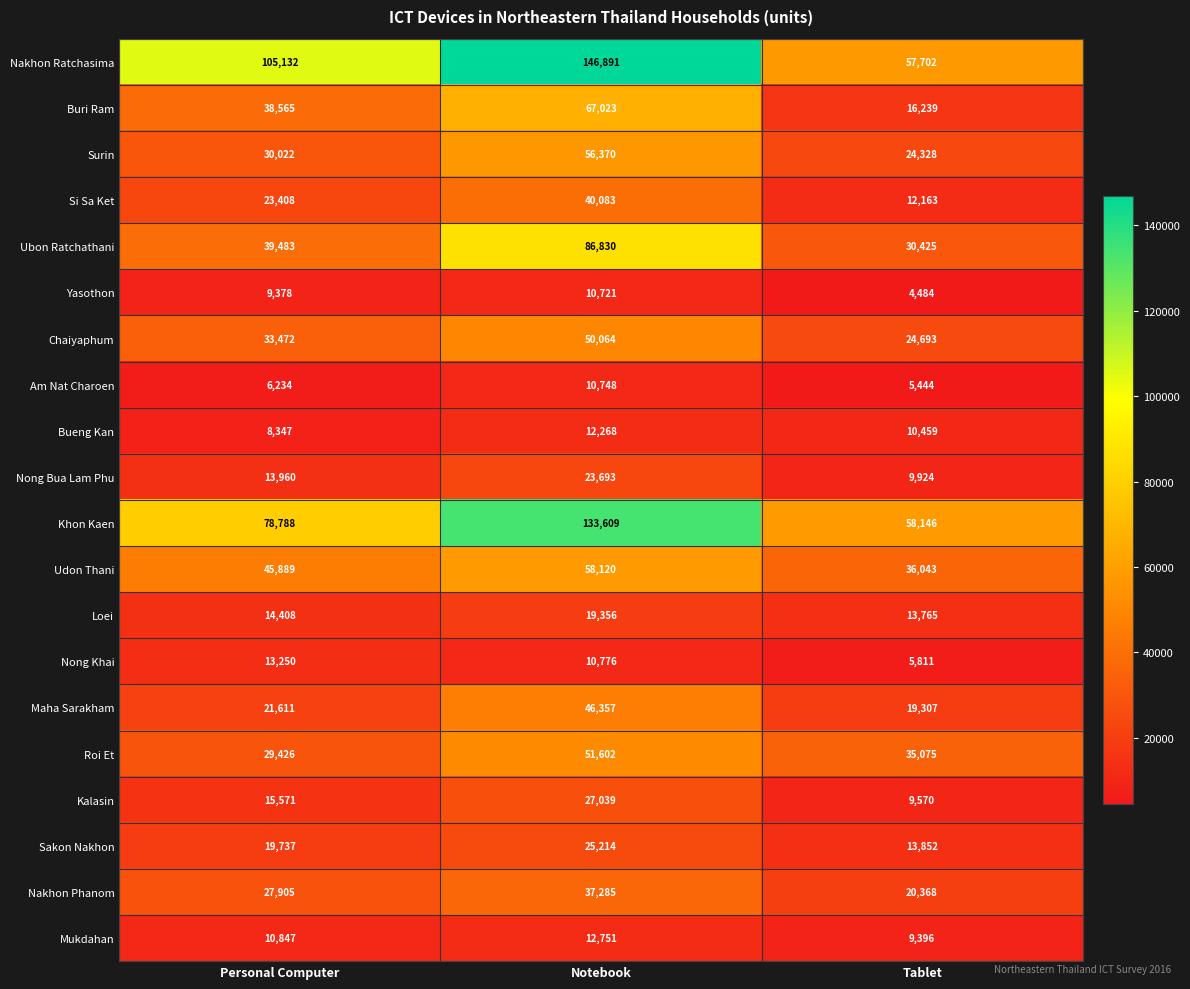

Which label corresponds to the smallest value in the chart?

Tablet